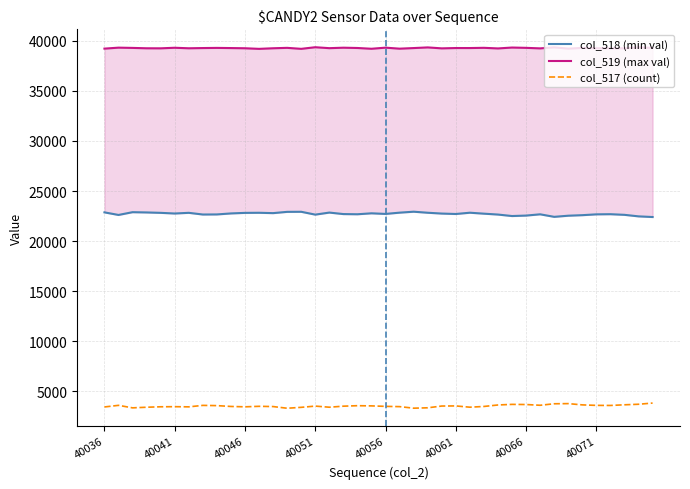

Reading left to right, extract all data points from this chart.

col_518 (min val): 22871	22613	22889	22863	22823	22757	22825	22657	22665	22765	22820	22830	22795	22922	22929	22646	22850	22701	22682	22777	22716	22842	22937	22833	22752	22709	22836	22741	22653	22505	22551	22677	22425	22538	22591	22674	22688	22625	22472	22407
col_519 (max val): 39207	39304	39278	39242	39237	39293	39242	39264	39279	39263	39244	39184	39243	39284	39186	39346	39253	39299	39270	39194	39303	39203	39263	39328	39234	39266	39265	39287	39227	39315	39284	39232	39334	39206	39280	39245	39240	39237	39336	39282
col_517 (count): 3457	3618	3368	3430	3475	3485	3468	3614	3591	3507	3471	3521	3497	3329	3420	3543	3432	3535	3583	3564	3516	3490	3335	3374	3549	3560	3434	3507	3655	3715	3700	3626	3776	3791	3664	3616	3607	3673	3727	3846